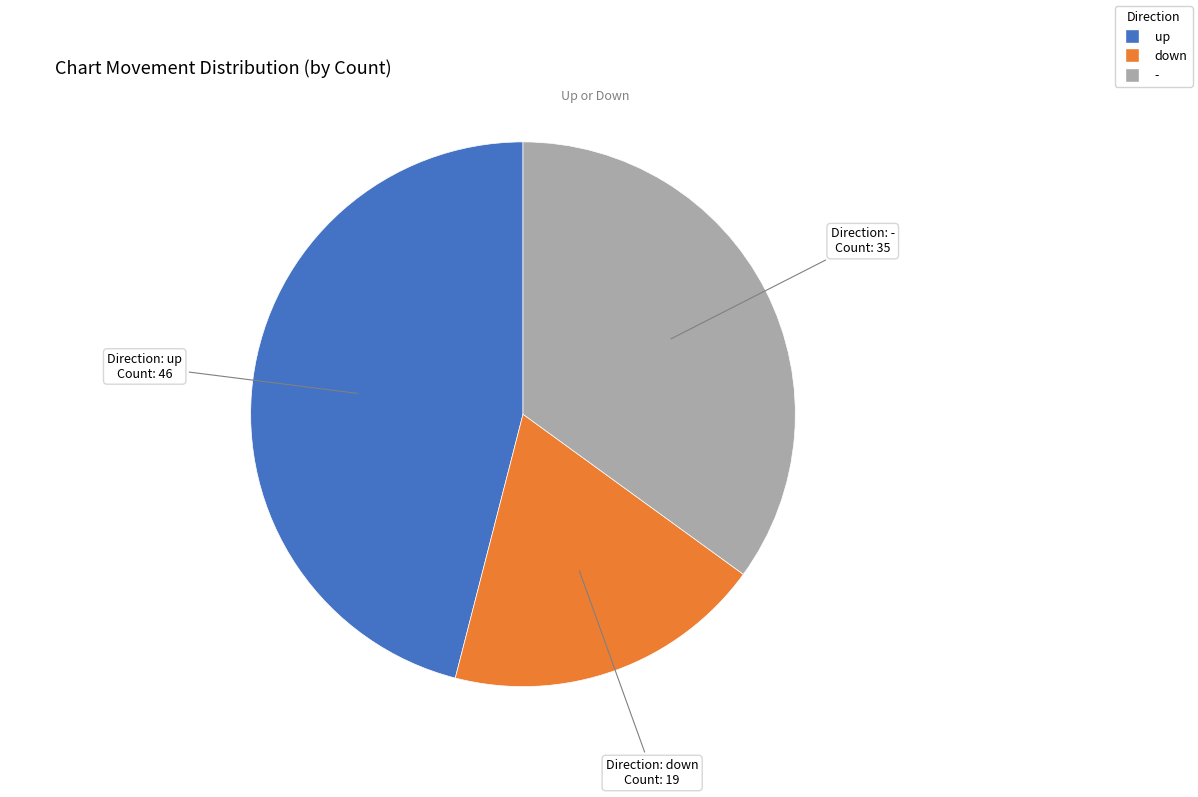

Which slice is the largest?

up